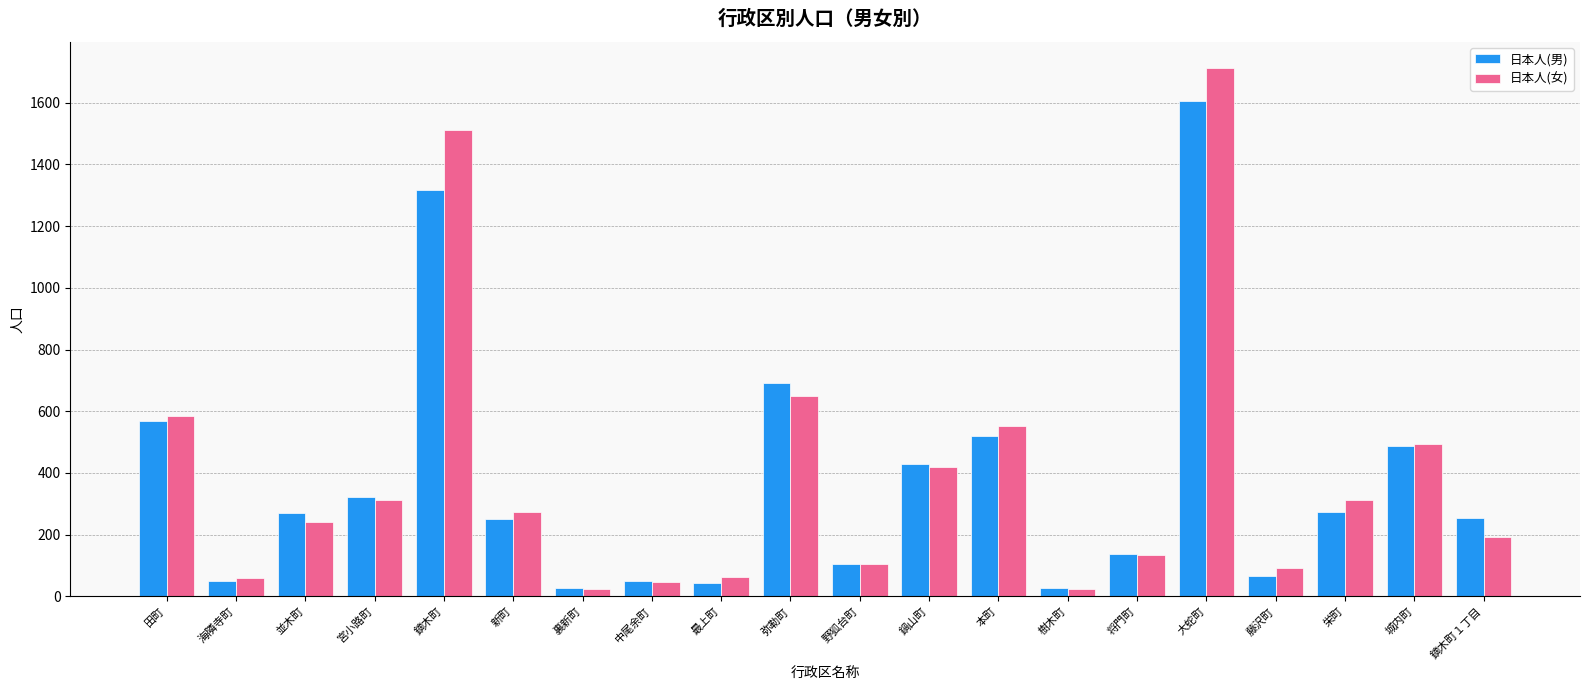

Is it true that 日本人(男) equals 28 at 裏新町?

True